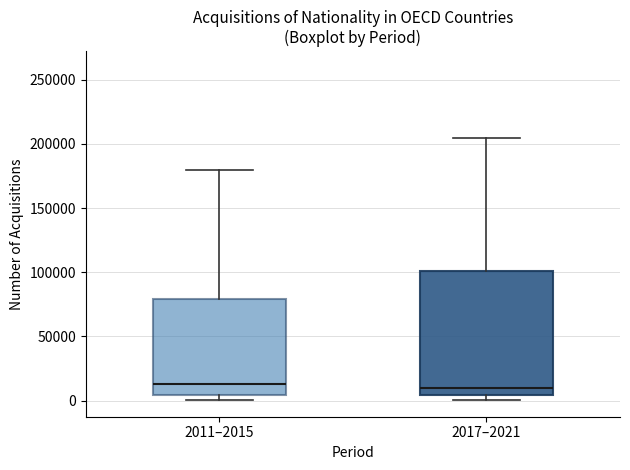

Reading left to right, transcribe this box plot: for each box, give where its median line is, the range the box spans, and where its two whiskers end, as read against the y-axis. The values are not printed on the chart, so give them approximately, as read against the axis.

2011–2015: median 15000, box 5000 to 80000, whiskers 0 to 180000
2017–2021: median 10000, box 5000 to 100000, whiskers 0 to 205000